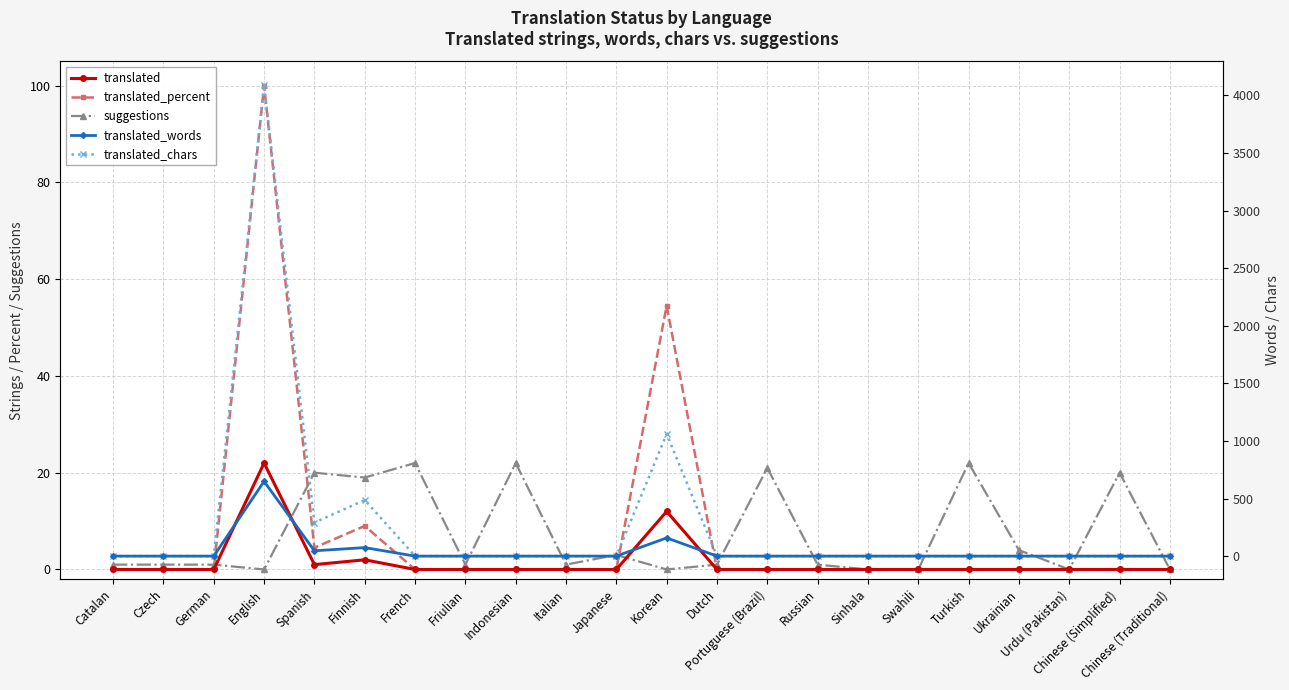

What is the difference between the second highest and second lowest values in the translated_percent series?

54.5